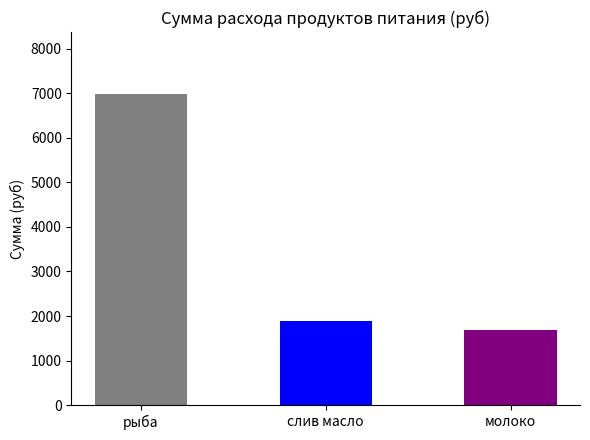

List the labels in order of value, smallest first.

молоко, слив масло, рыба